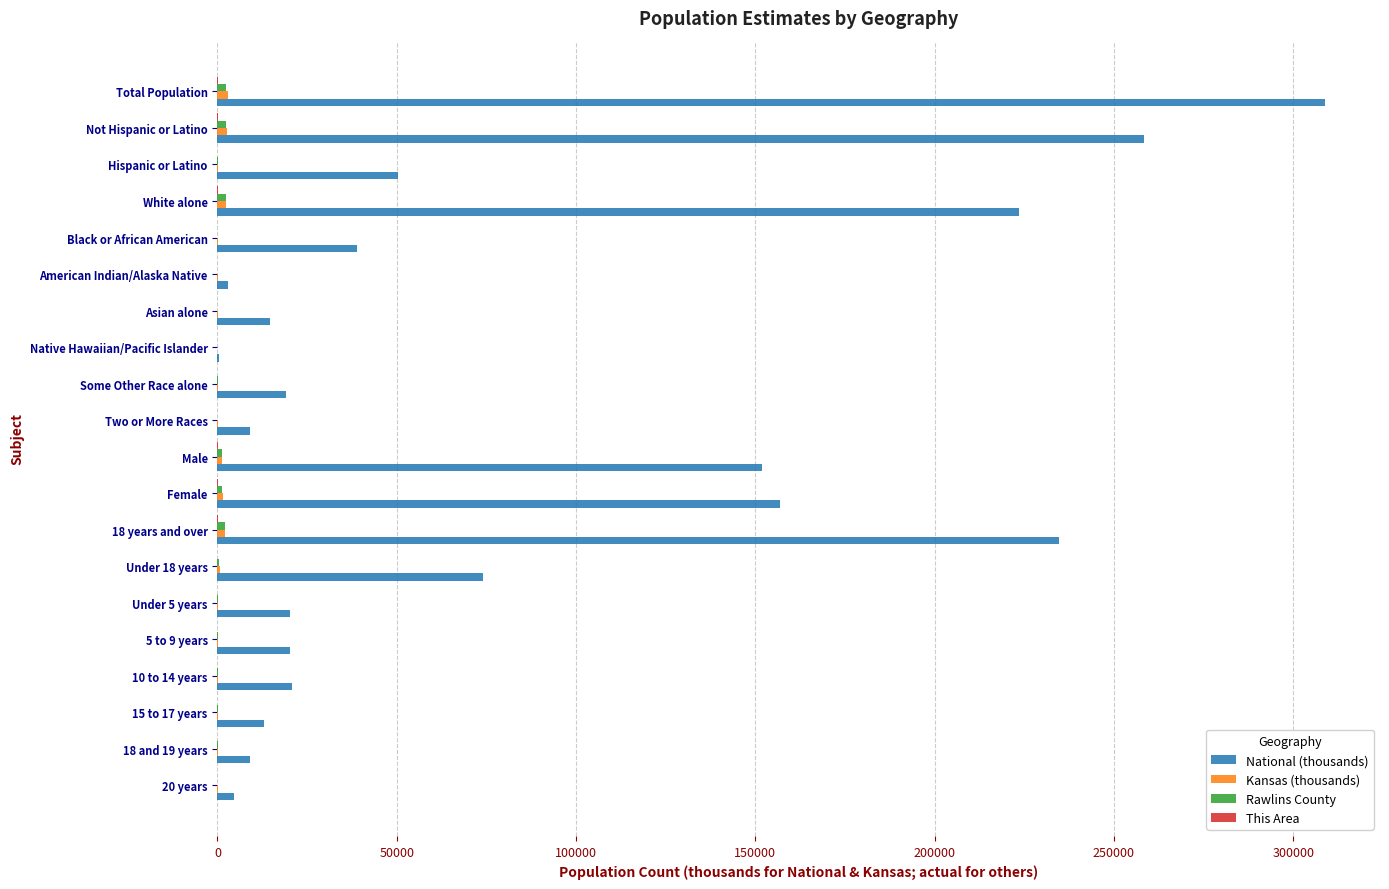

Which series has the largest total across all categories?

National (thousands)